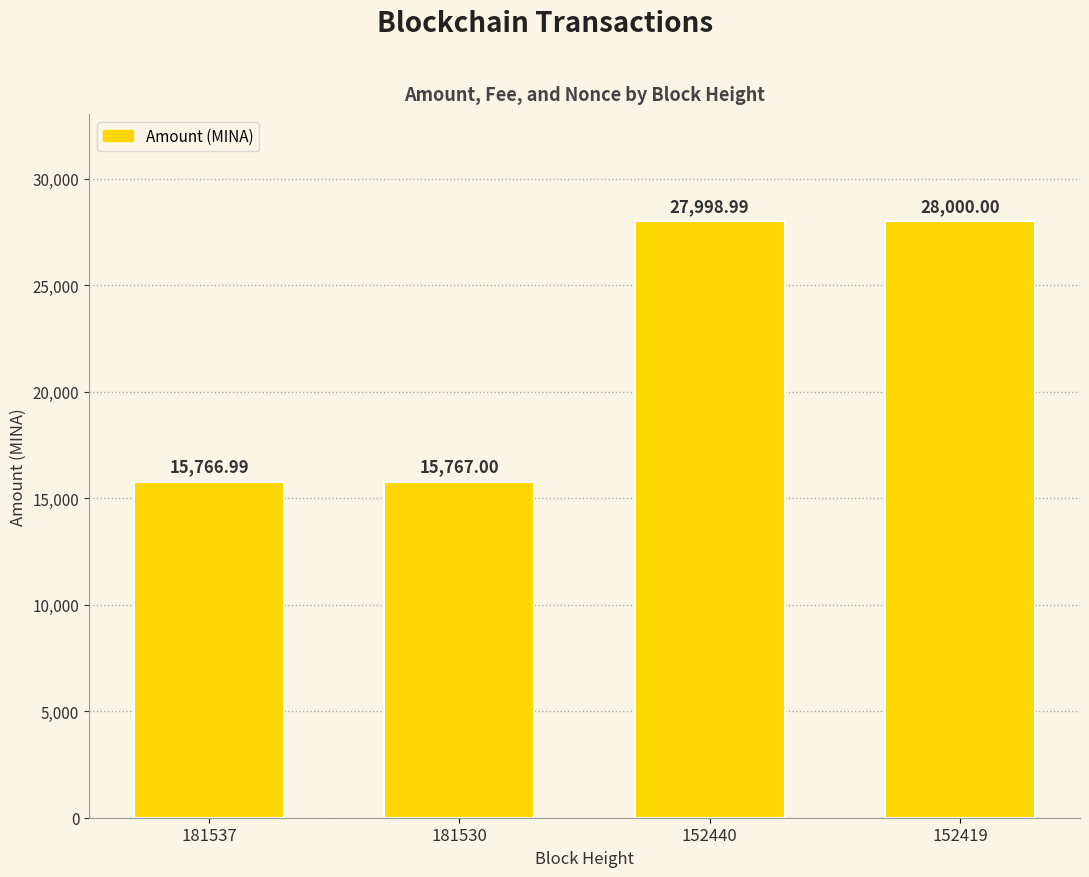

Reading right to left, transcribe all the data shown in this chart.

152419=28000.0	152440=27999.0	181530=15767.0	181537=15767.0